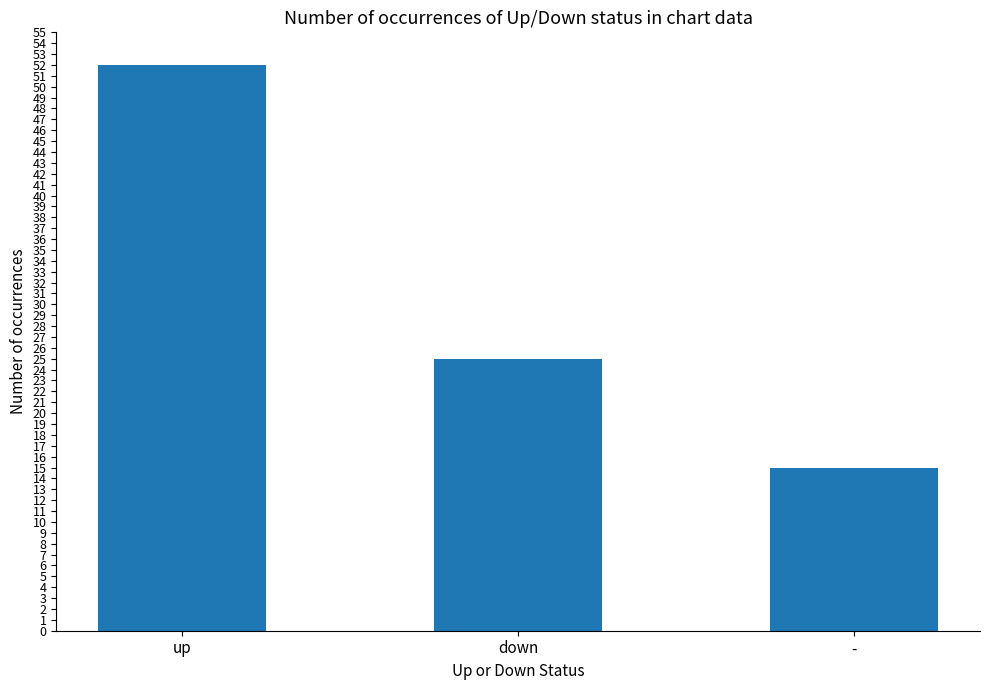

Reading left to right, what are all the values shown in this chart?

52	25	15